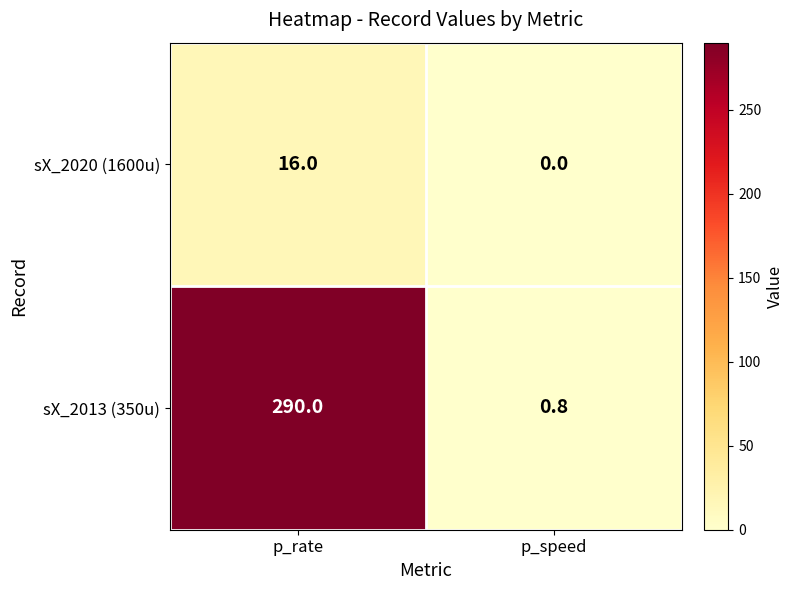

List the series in order of their overall mean, lowest first.

sX_2020 (1600u), sX_2013 (350u)